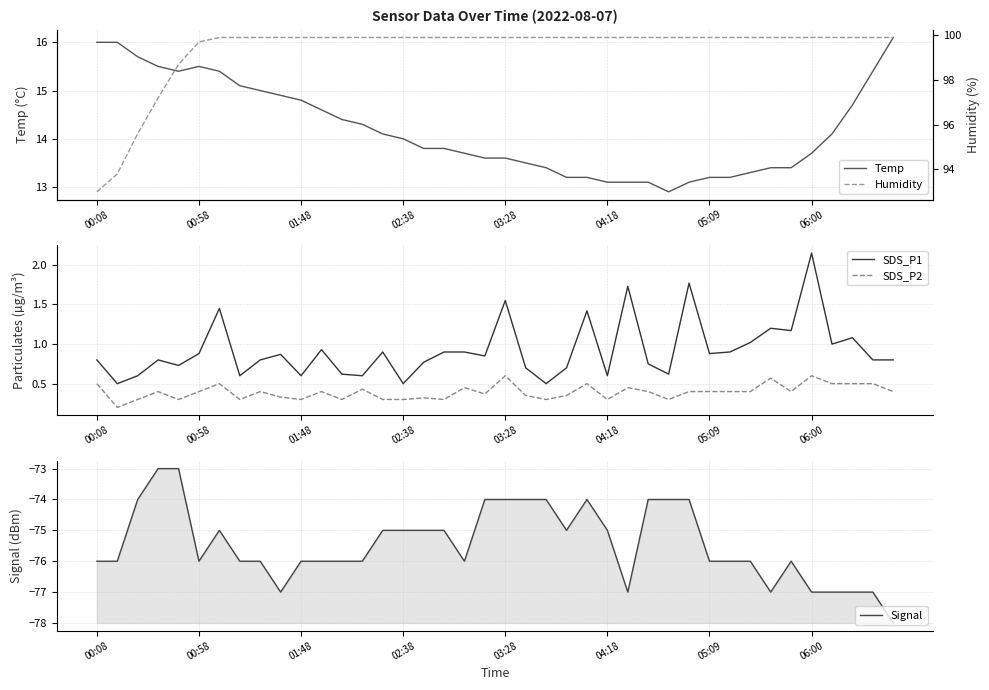

Which series has the largest range (max minus min)?

Humidity